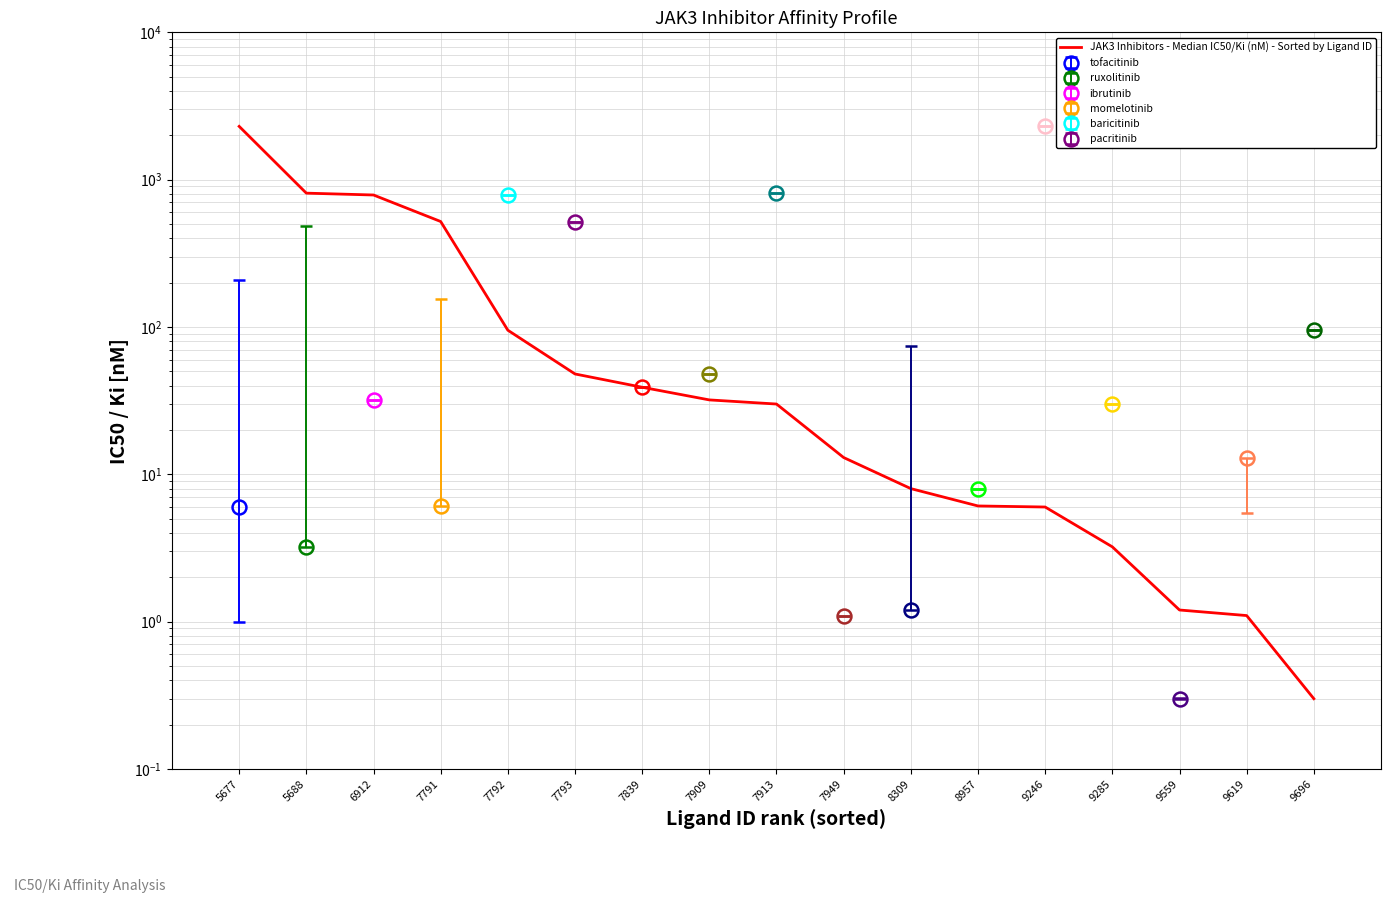

List the labels in order of value, largest first.

5677, 5688, 6912, 7791, 7792, 7793, 7839, 7909, 7913, 7949, 8309, 8957, 9246, 9285, 9559, 9619, 9696